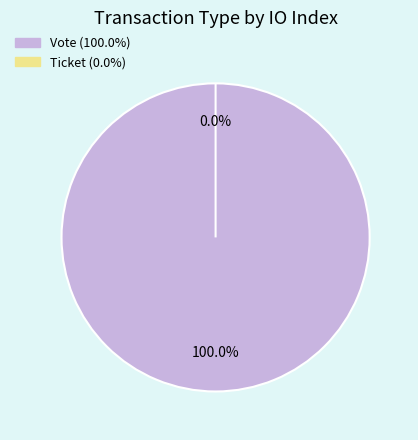

To the nearest percent, what is the difference between the largest and smallest slice percentages?

100%